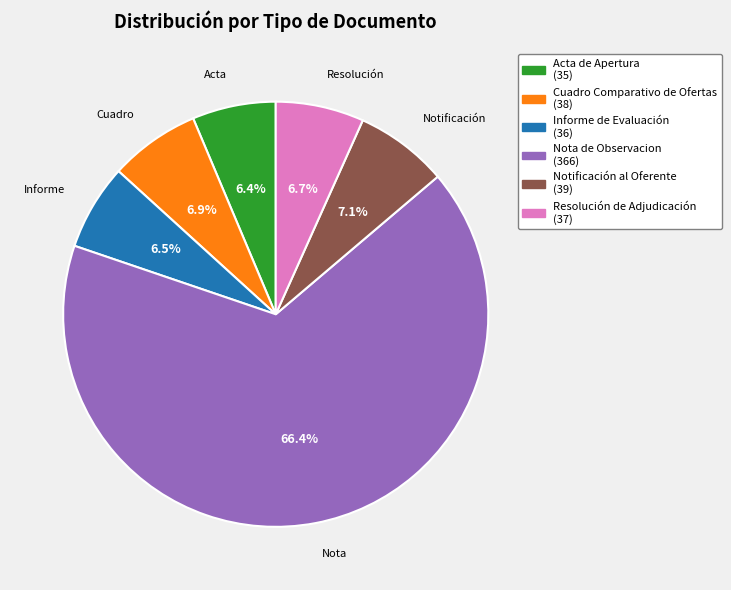

Which slice represents more than half of the pie?

Nota de Observacion